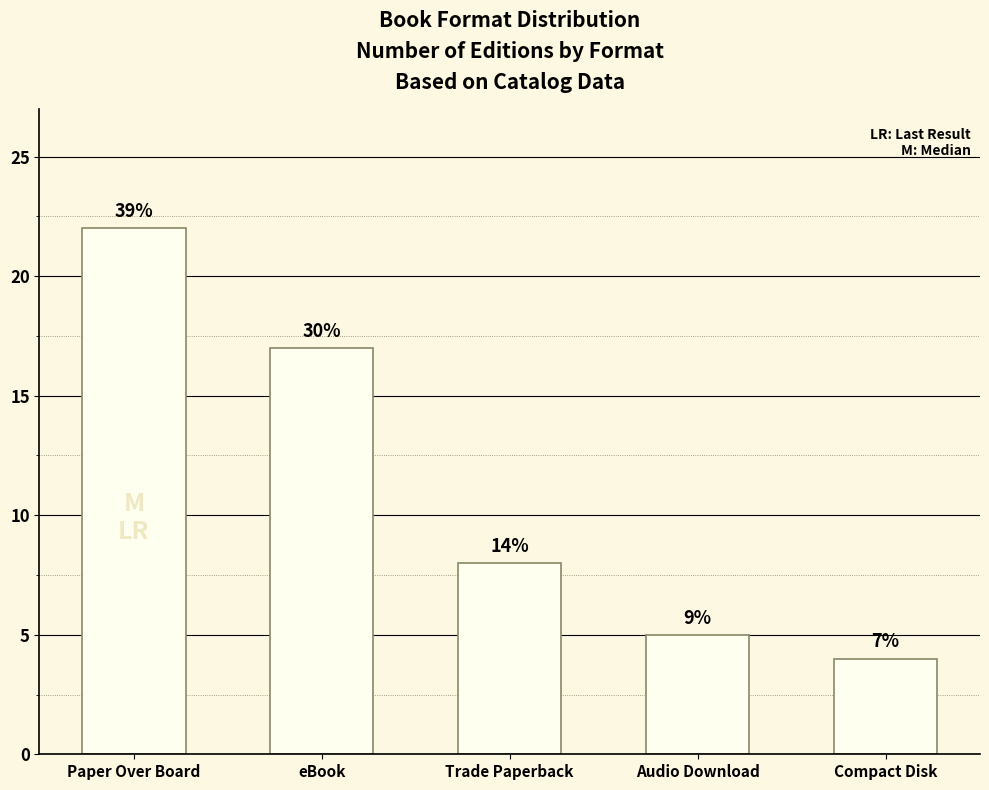

What is the change in value from Audio Download to Compact Disk?

-1